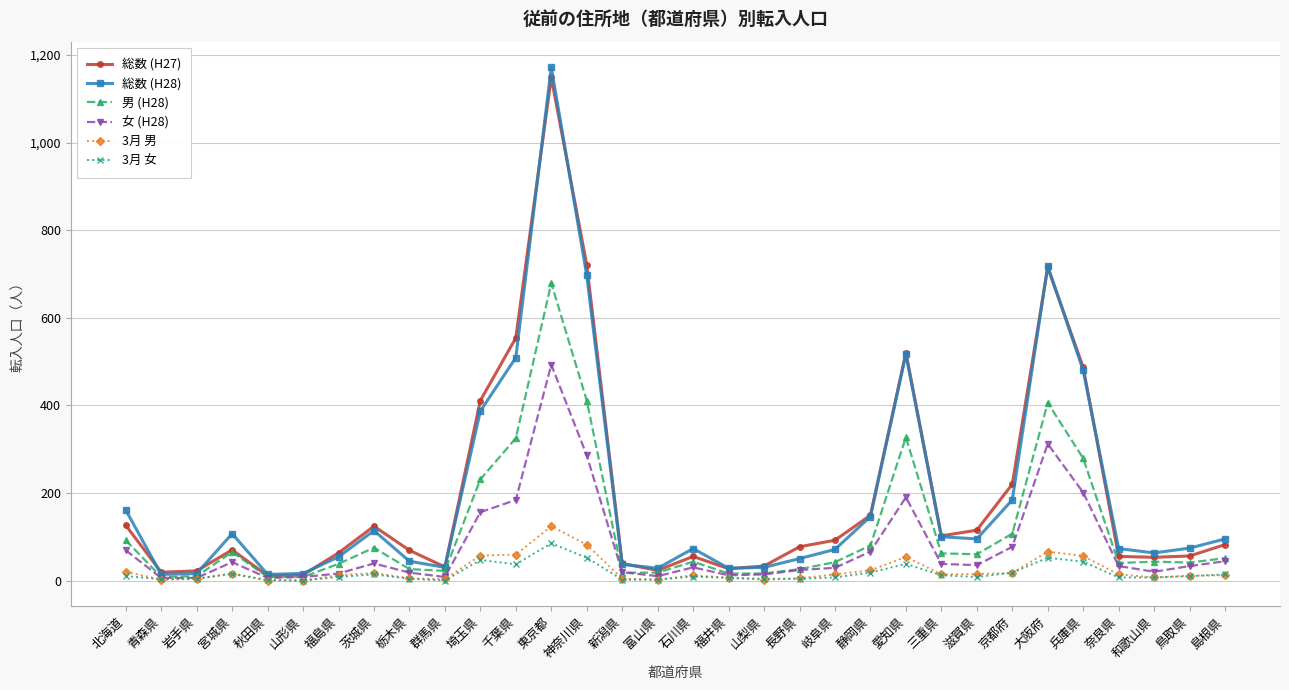

List the series in order of their peak value, lowest first.

3月 女, 3月 男, 女 (H28), 男 (H28), 総数 (H27), 総数 (H28)